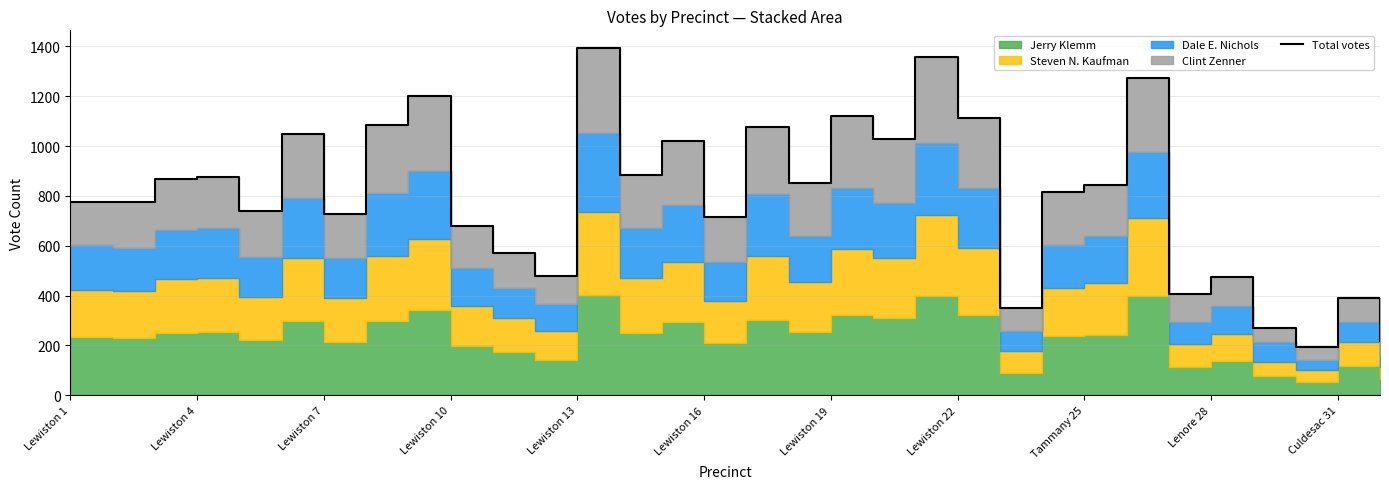

Reading left to right, extract all data points from this chart.

777	774	870	876	741	1048	728	1086	1203	679	571	480	1395	886	1019	714	1076	854	1121	1029	1359	1111	352	817	843	1272	406	475	271	195	391	216